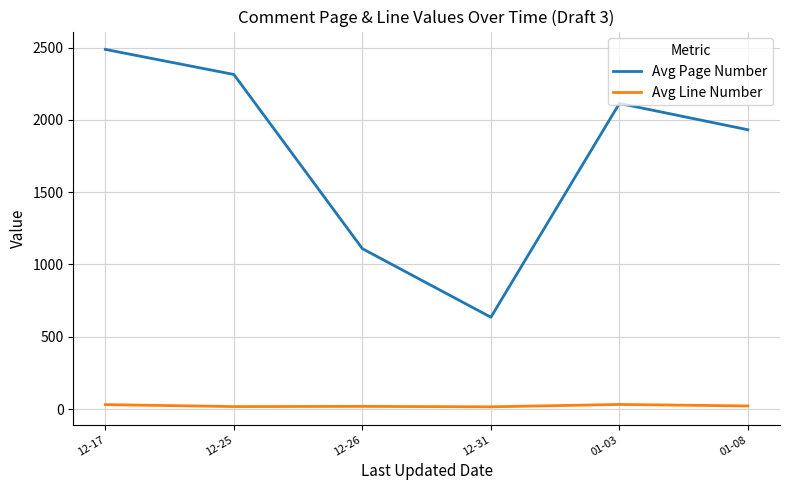

Is the value of Avg Line Number at 12-31 greater than the value of Avg Page Number at 01-03?

No